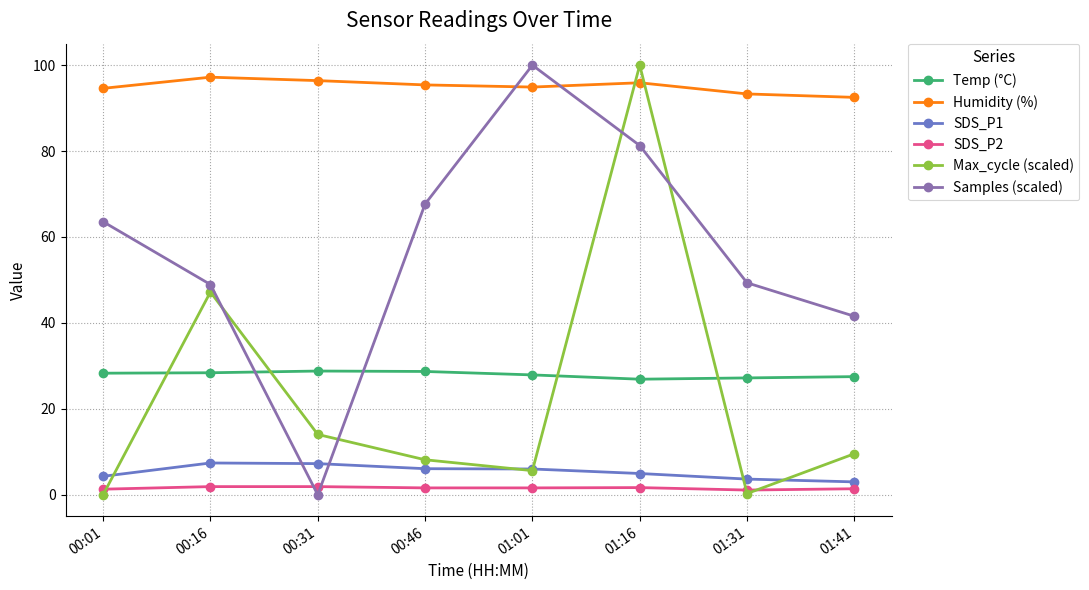

Is the value of Max_cycle (scaled) at 01:41 greater than the value of SDS_P1 at 00:46?

Yes